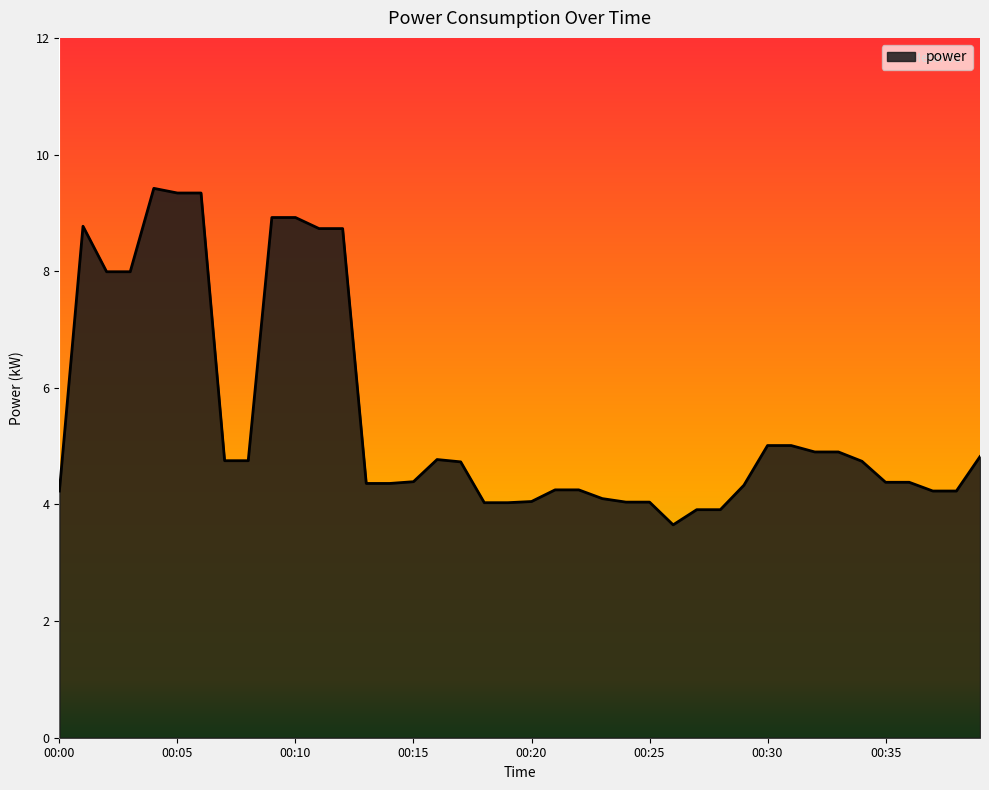

What is the maximum value shown in the chart?

9.4